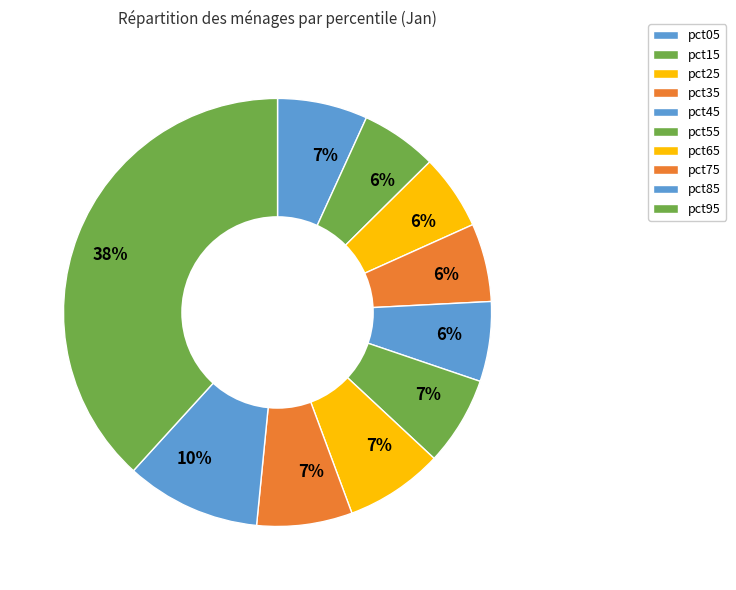

To the nearest percent, what is the difference between the pct55 and pct45 slice percentages?

1%